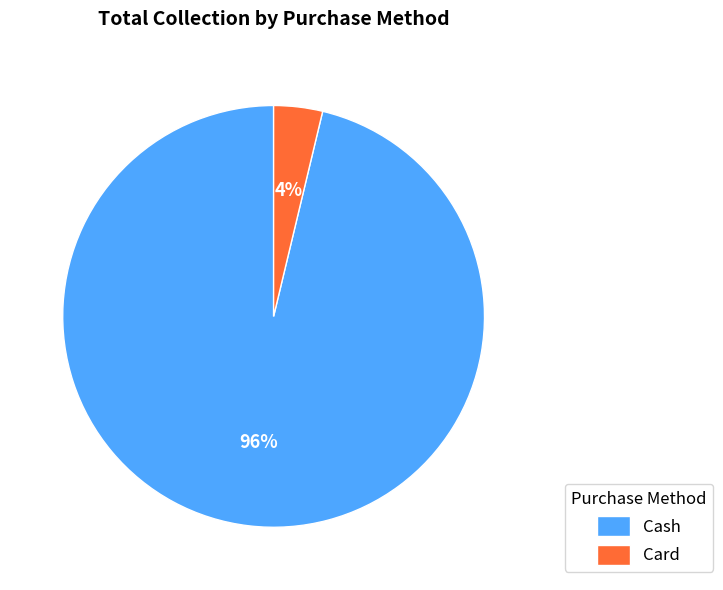

What percentage is the Card slice, to the nearest percent?

4%